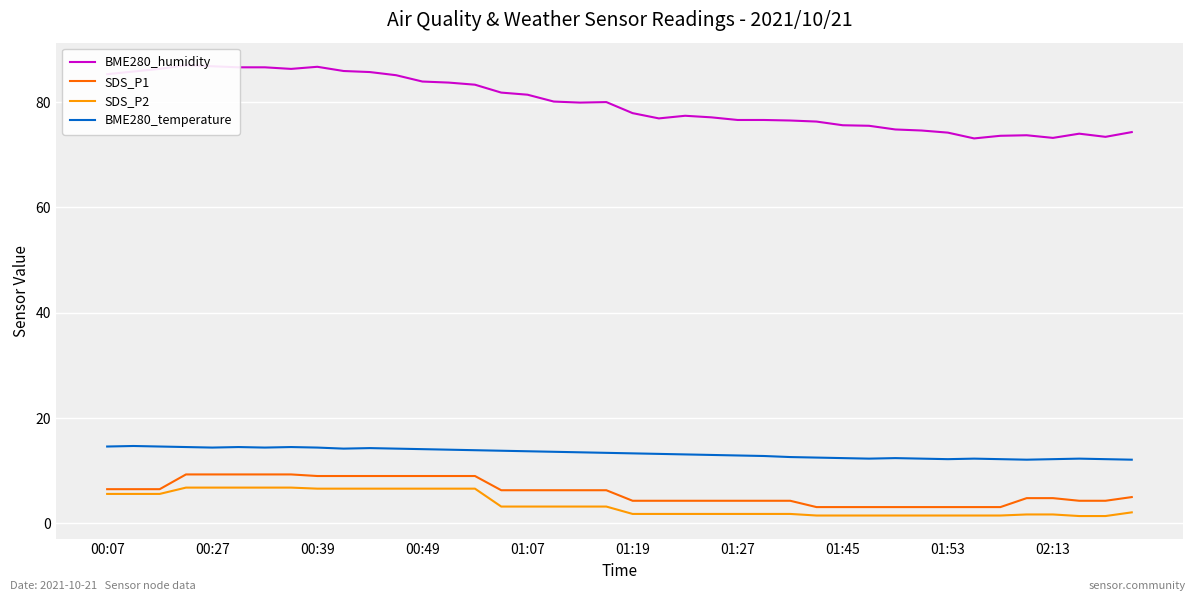

The SDS_P2 series shows 1.8 at 01:27. True or false?

True